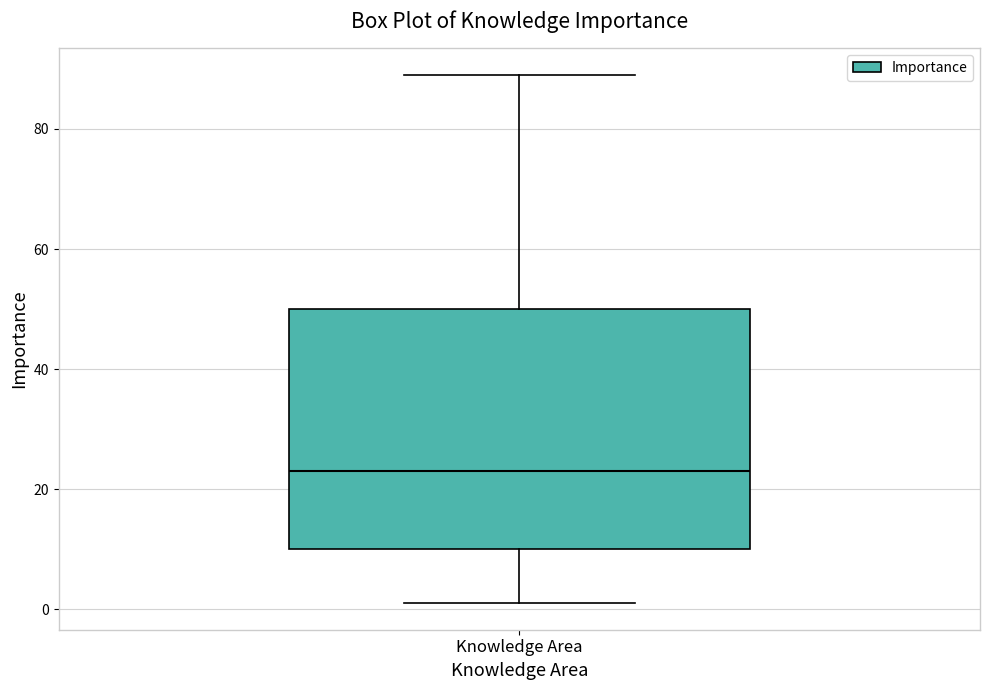

Where is the lower edge of the box for Knowledge Area on the y-axis? The values are not printed on the chart, so give them approximately, as read against the axis.

10